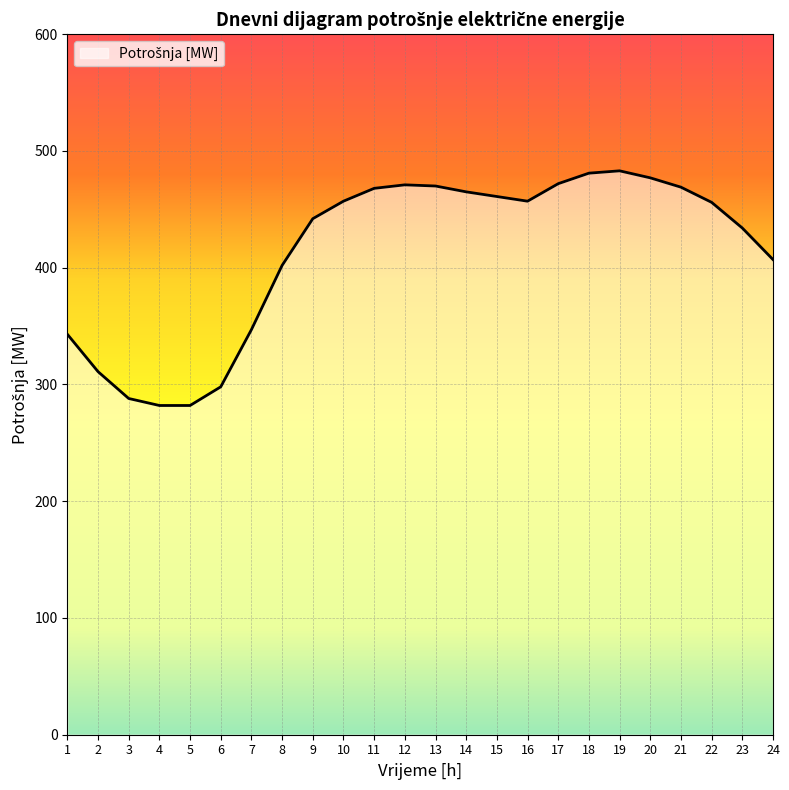

True or false: the data shows 407 at 24.

True